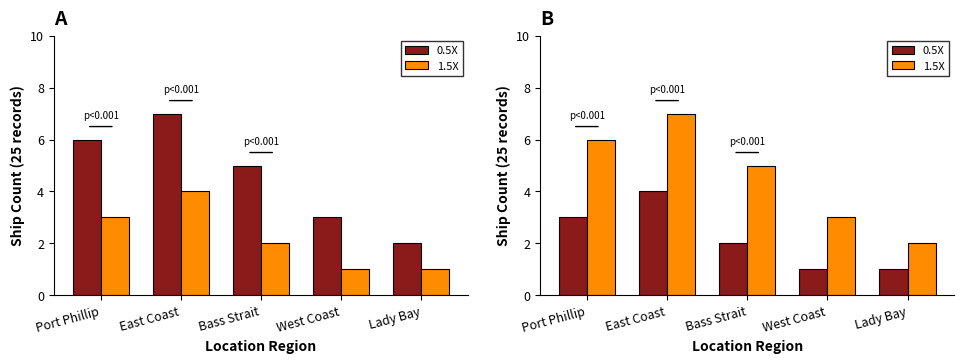

Which series has the widest spread of values?

1.5X